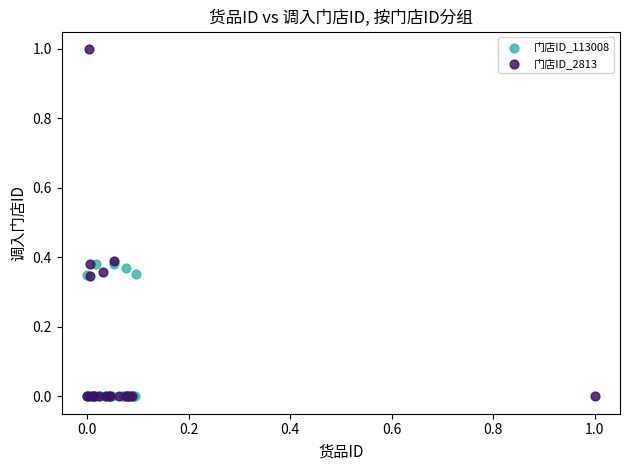

Which series has the widest spread of Y values?

门店ID_2813